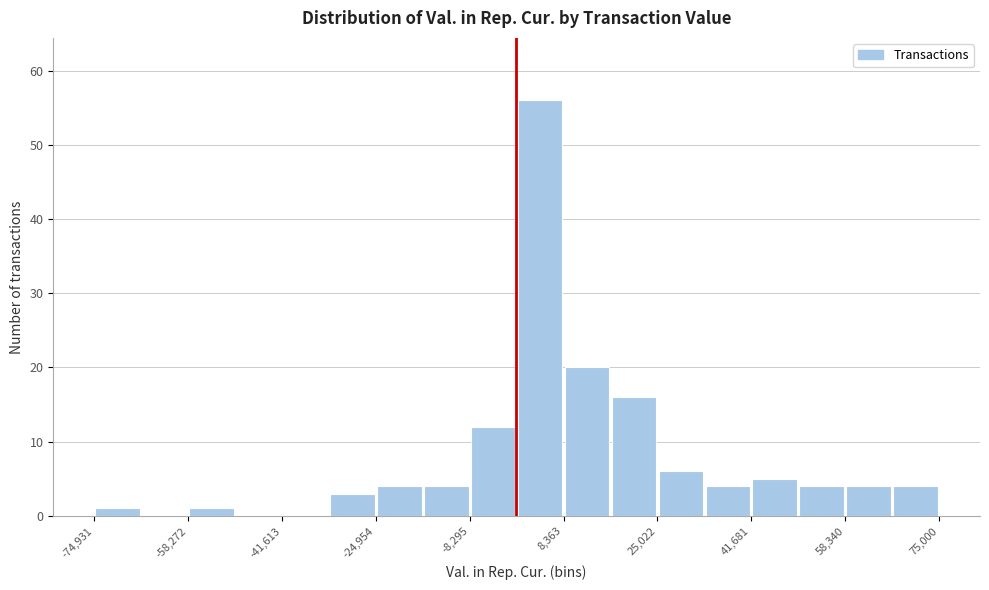

Reading left to right, list every bar in this chart as the range it spans on the x-axis followed by its height. Neither the bar edges nor the heights are printed on the chart, so give them approximately, as read against the axes.

-74000 to -66000: 1
-66000 to -58000: 0
-58000 to -50000: 1
-50000 to -42000: 0
-42000 to -34000: 0
-34000 to -24000: 3
-24000 to -16000: 4
-16000 to -8000: 4
-8000 to 0: 12
0 to 8000: 56
8000 to 16000: 20
16000 to 26000: 16
26000 to 34000: 6
34000 to 42000: 4
42000 to 50000: 5
50000 to 58000: 4
58000 to 66000: 4
66000 to 76000: 4